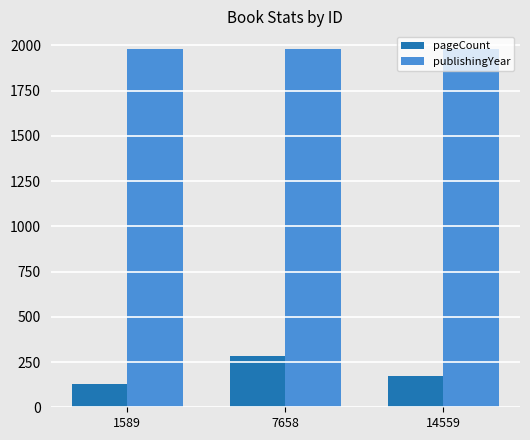

Where is pageCount nearest to the value 206?

14559